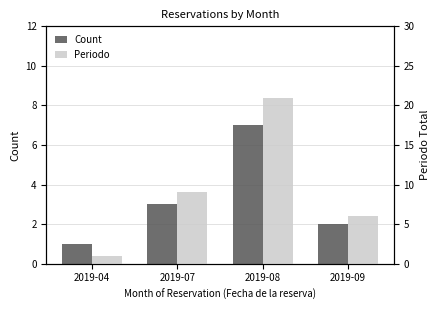

What are all the series names shown in the legend?

Count, Periodo